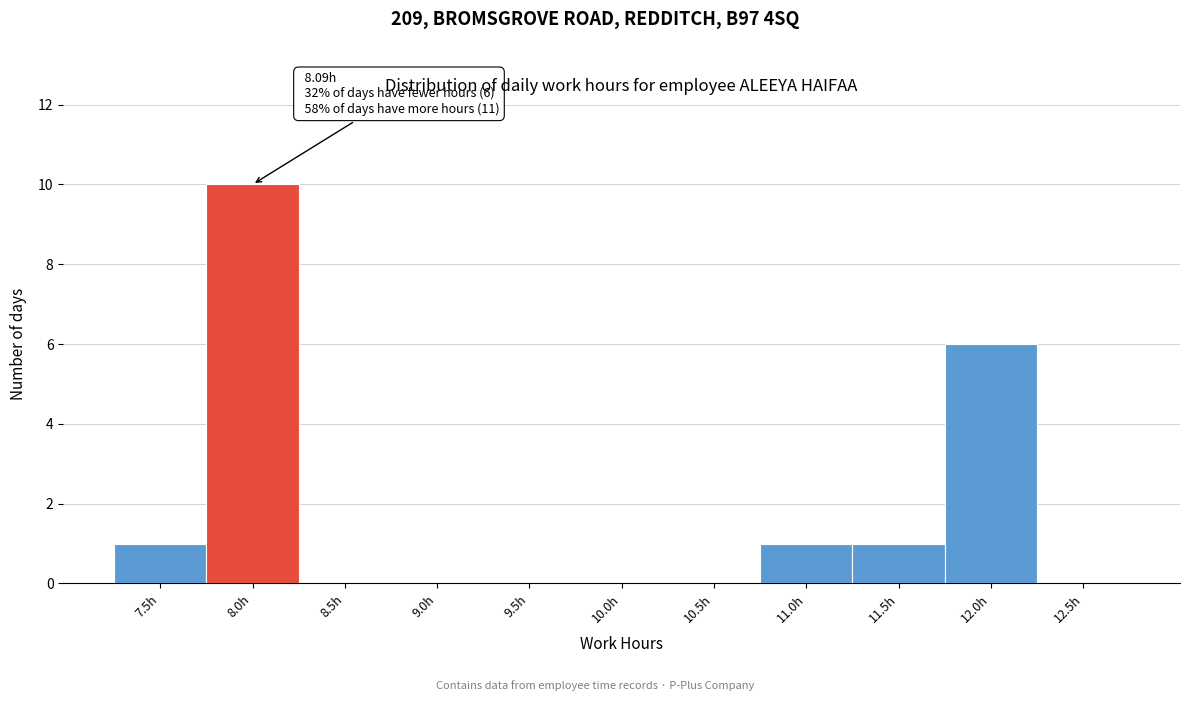

Reading left to right, extract all data points from this chart.

7.5h=1	8.0h=10	8.5h=0	9.0h=0	9.5h=0	10.0h=0	10.5h=0	11.0h=1	11.5h=1	12.0h=6	12.5h=0